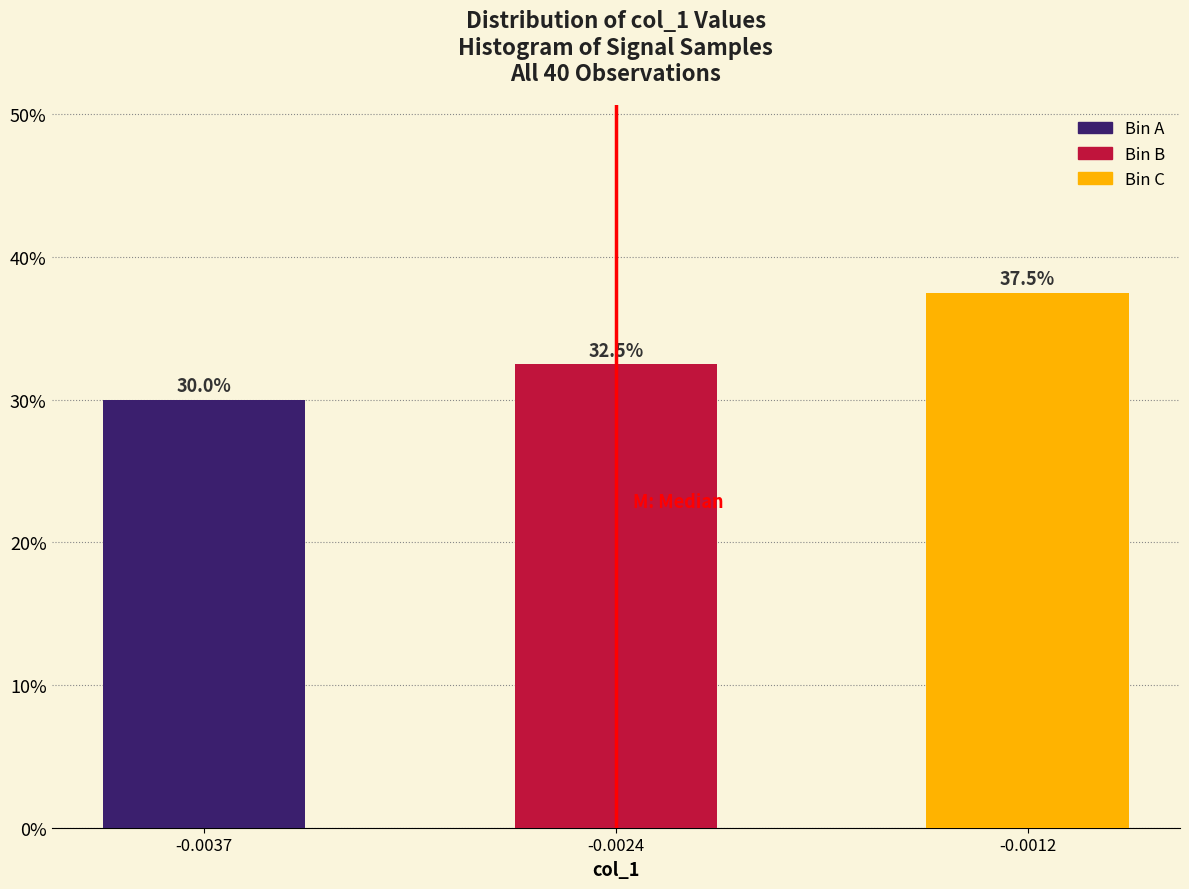

Reading right to left, extract all data points from this chart.

37.5	32.5	30.0